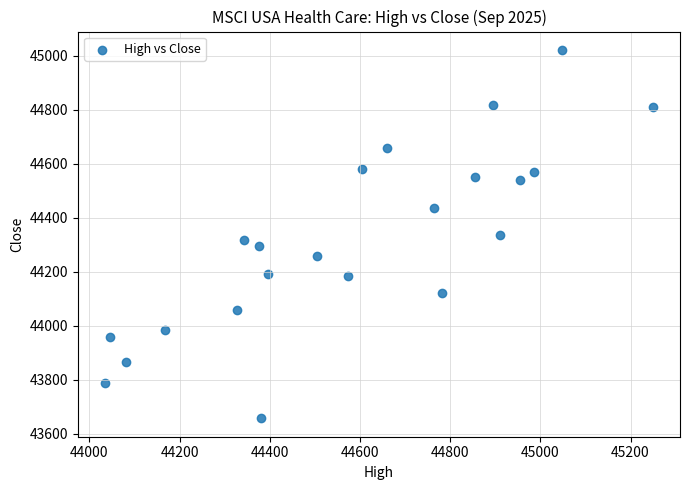

What is the range of Y values (max minus min)?

1365